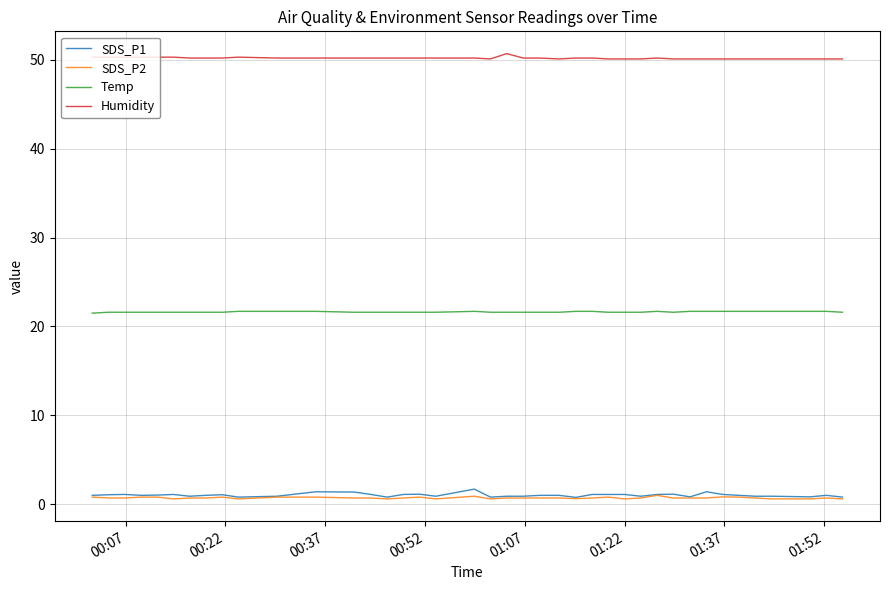

What is the lowest value of the SDS_P2 series?

0.6